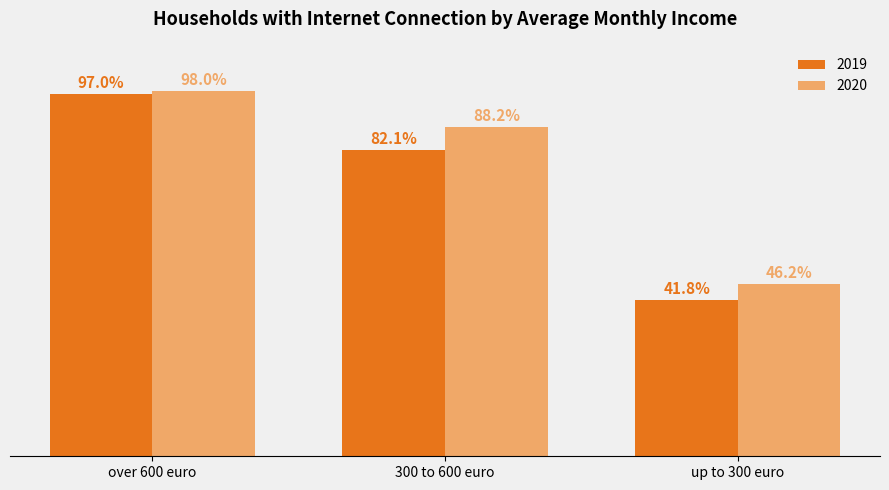

List the labels in order of 2020 value, largest first.

over 600 euro, 300 to 600 euro, up to 300 euro